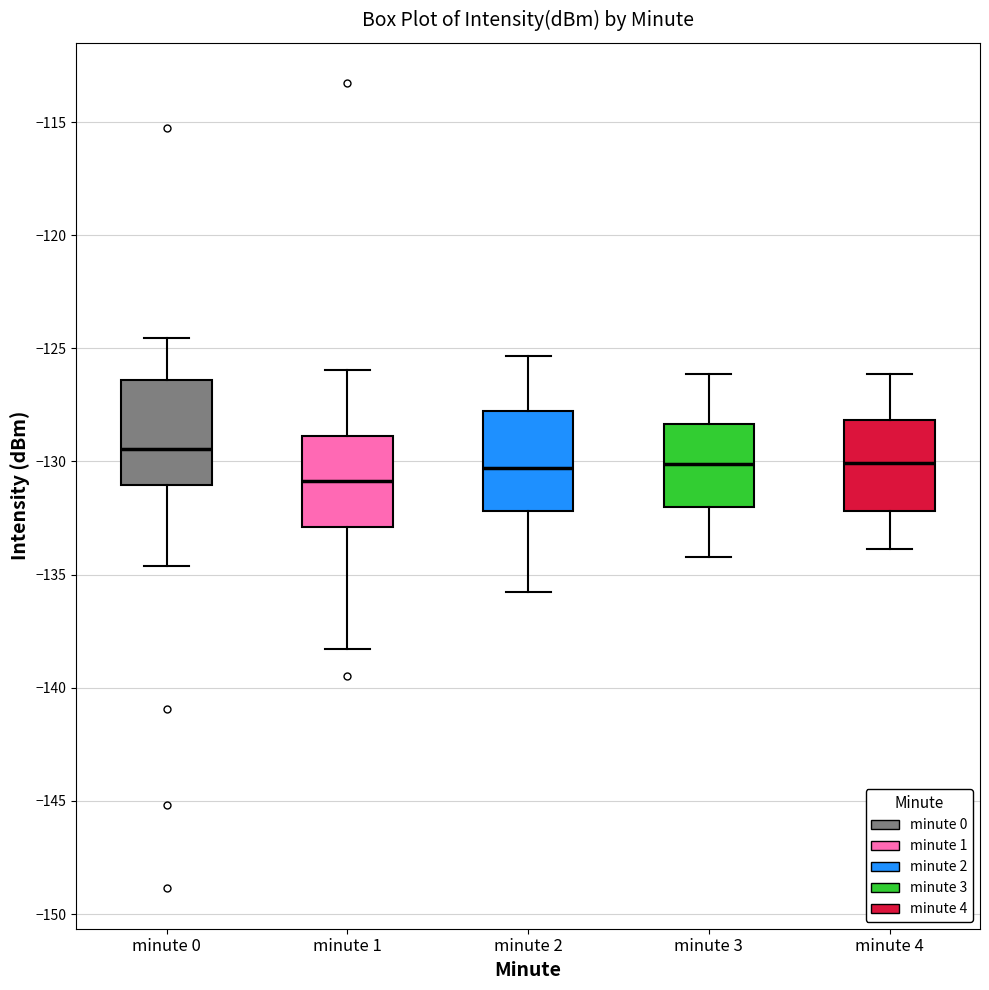

Which box has the highest median line?

minute 0